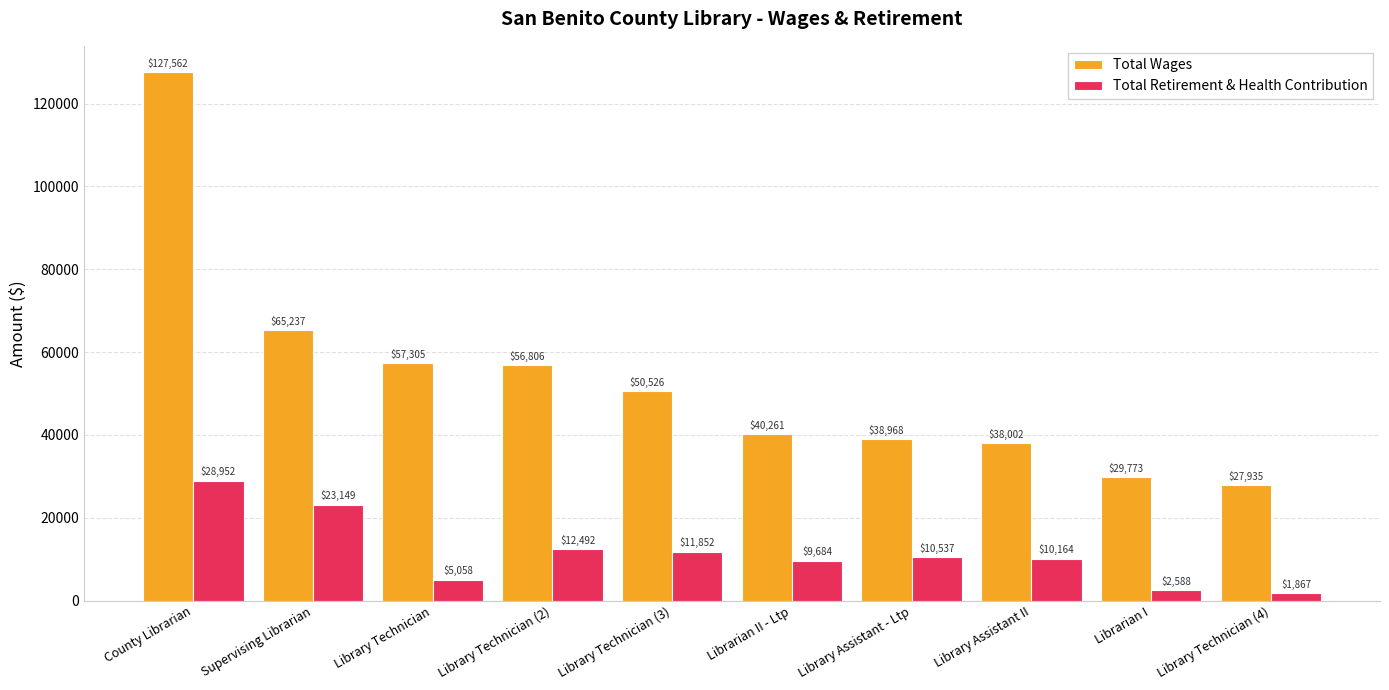

True or false: Total Wages has a value of 10461 at Library Technician (4).

False